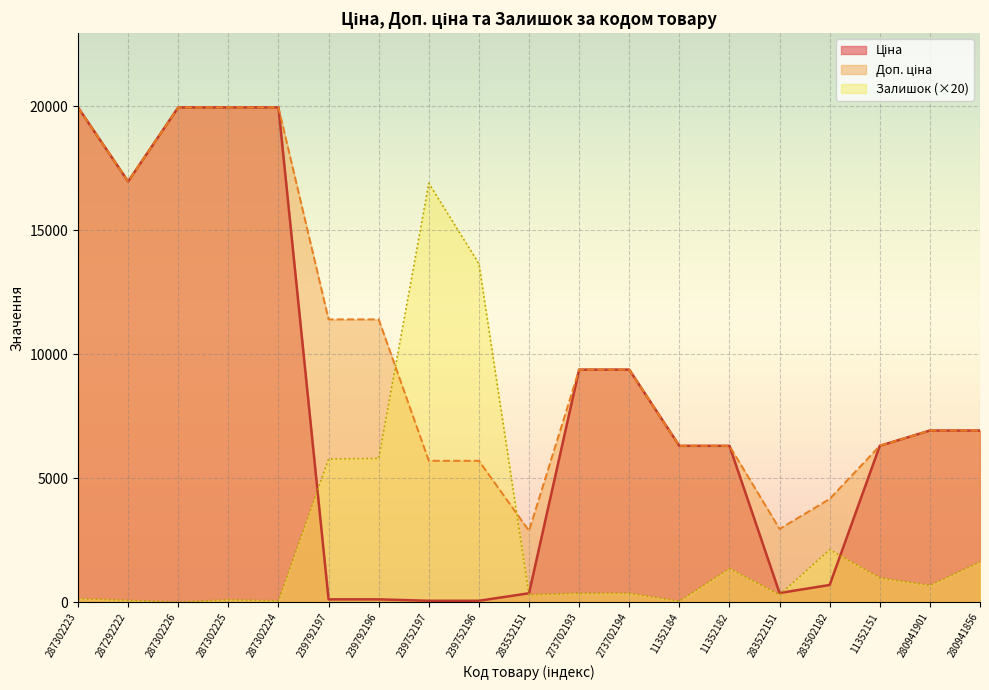

Reading left to right, transcribe all the data shown in this chart.

Ціна: 287302223=19964.2	287292222=16976.3	287302226=19964.2	287302225=19964.2	287302224=19964.2	239792197=114.1	239792196=114.1	239752197=57.0	239752196=57.0	283532151=359.9	273702193=9384.0	273702194=9384.0	11352184=6308.8	11352182=6308.8	283522151=369.5	283502182=694.3	11352151=6308.8	280941901=6925.7	280941856=6925.7
Доп. ціна: 287302223=19964.2	287292222=16976.3	287302226=19964.2	287302225=19964.2	287302224=19964.2	239792197=11410.0	239792196=11410.0	239752197=5705.0	239752196=5705.0	283532151=2878.8	273702193=9384.0	273702194=9384.0	11352184=6308.8	11352182=6308.8	283522151=2955.8	283502182=4165.6	11352151=6308.8	280941901=6925.7	280941856=6925.7
Залишок: 287302223=140.0	287292222=80.0	287302226=0.0	287302225=100.0	287302224=60.0	239792197=5780.0	239792196=5800.0	239752197=16900.0	239752196=13660.0	283532151=300.0	273702193=360.0	273702194=360.0	11352184=40.0	11352182=1360.0	283522151=300.0	283502182=2120.0	11352151=980.0	280941901=680.0	280941856=1620.0